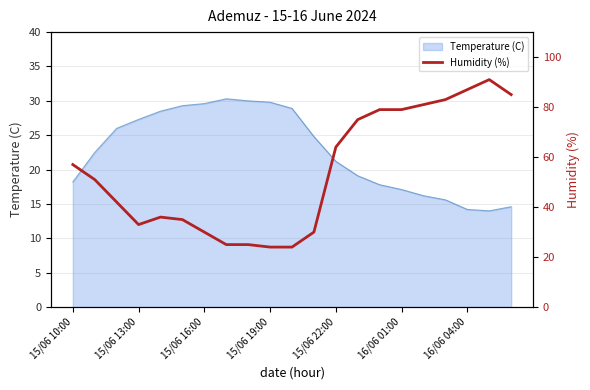

What is the lowest value of the Temperature (C) series?

14.0